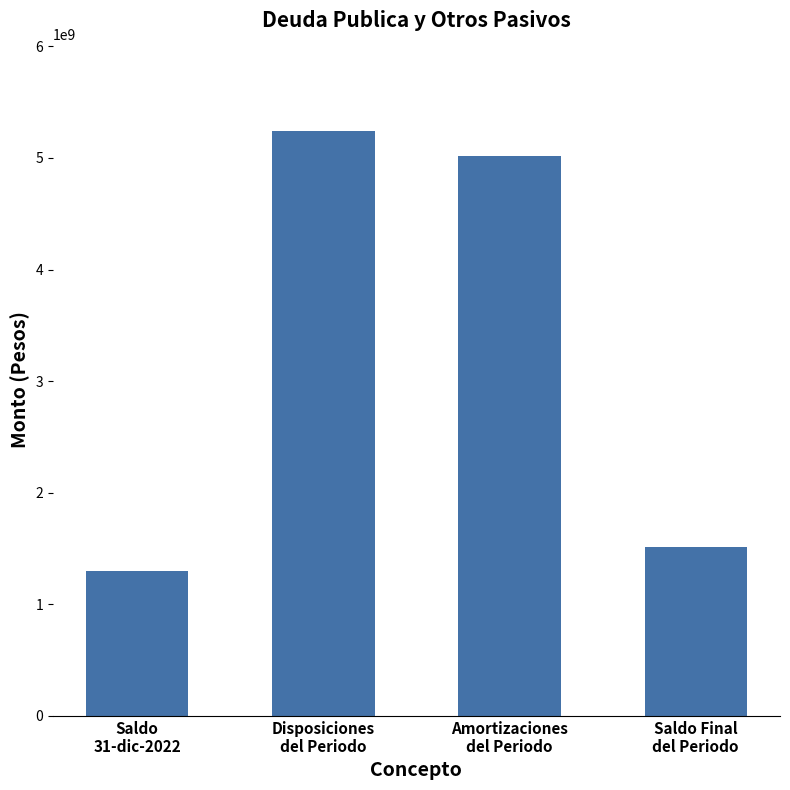

What is the label of the 3rd bar from the left?

Amortizaciones
del Periodo